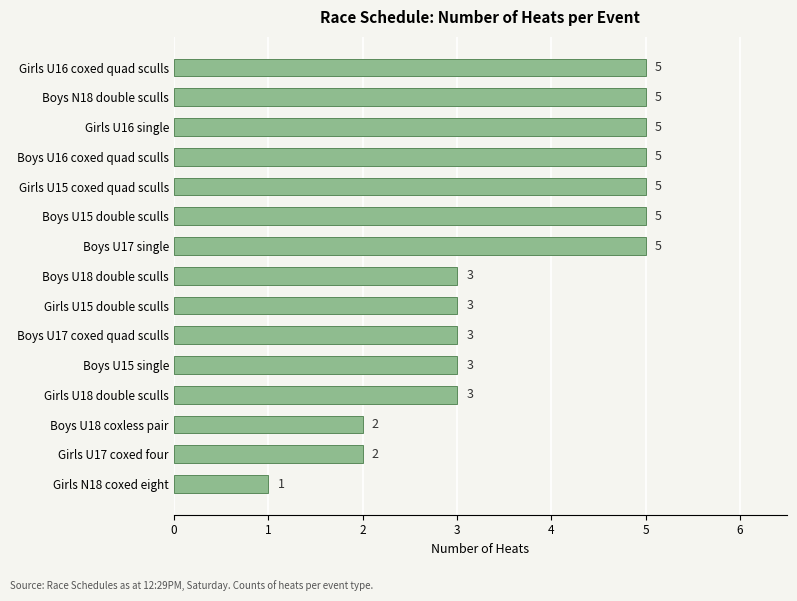

What is the difference between the second highest and minimum values?

4